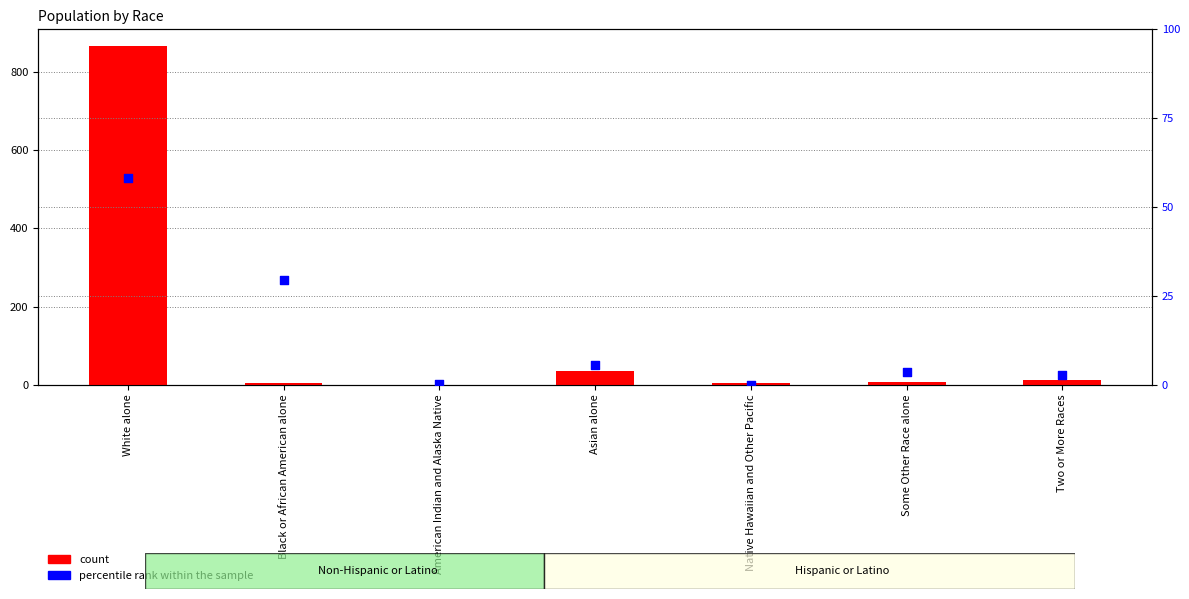

At how many categories does at least one series exceed 374?

1